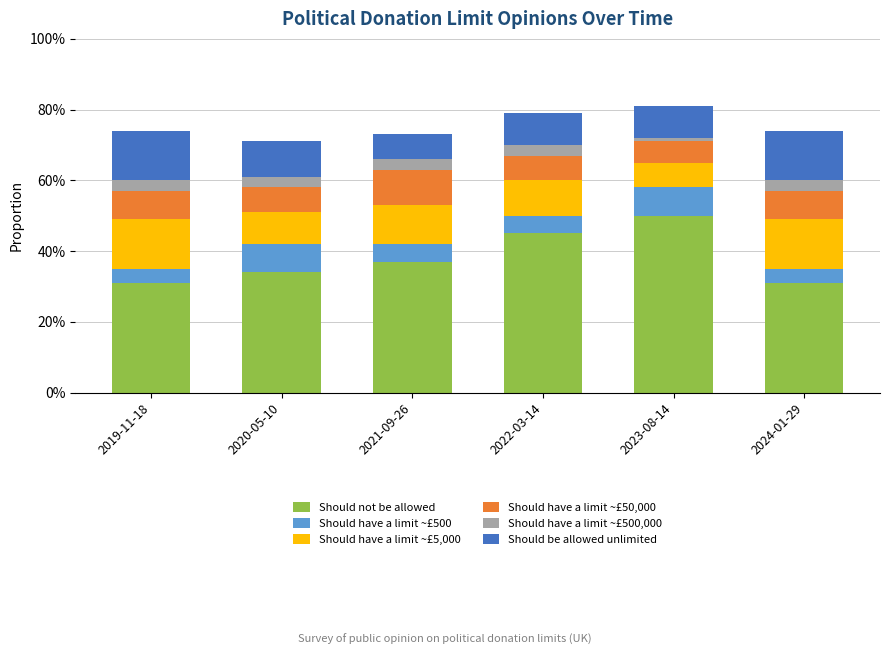

The value of Should have a limit ~£50,000 at 2020-05-10 is 0.1. True or false?

False